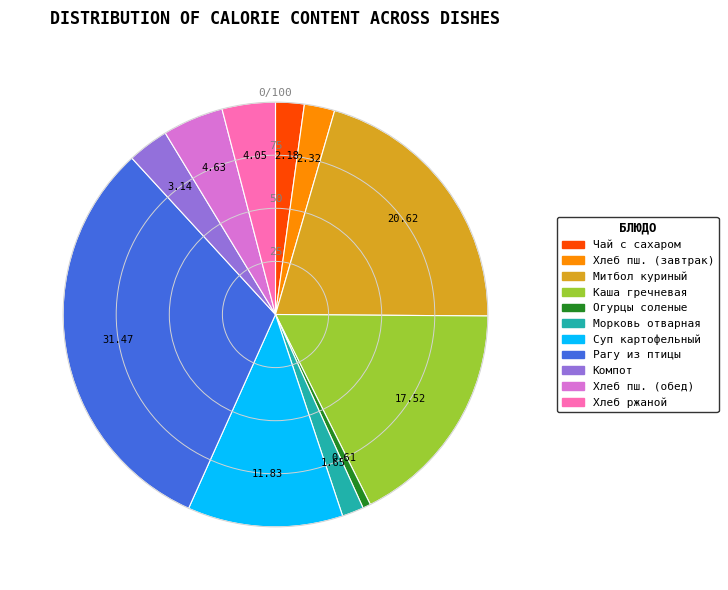

Is there any slice that represents more than half of the pie?

No